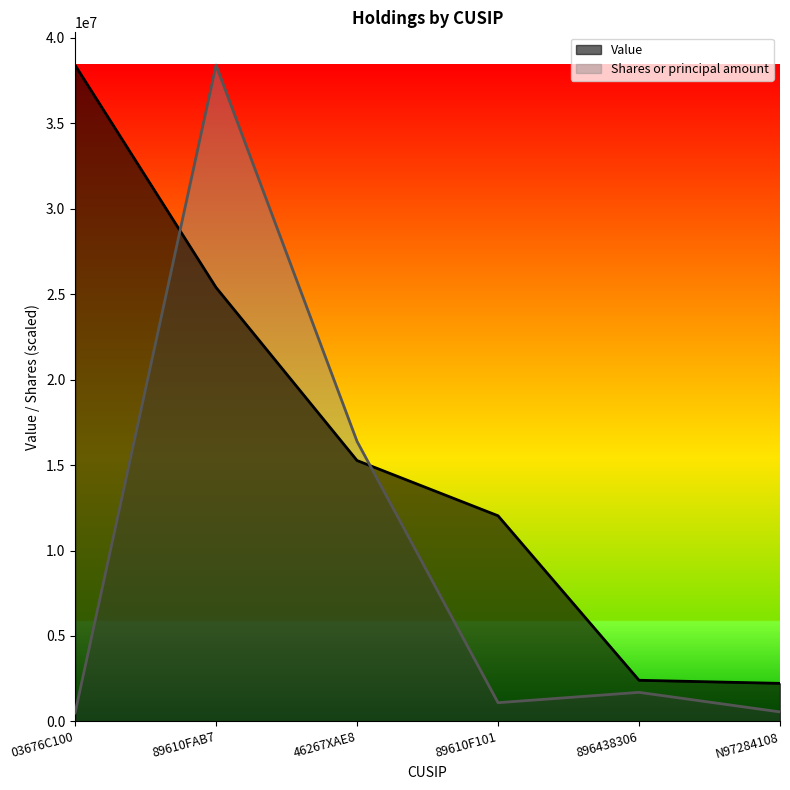

How many interior local peaks does the Shares or principal amount series have?

2